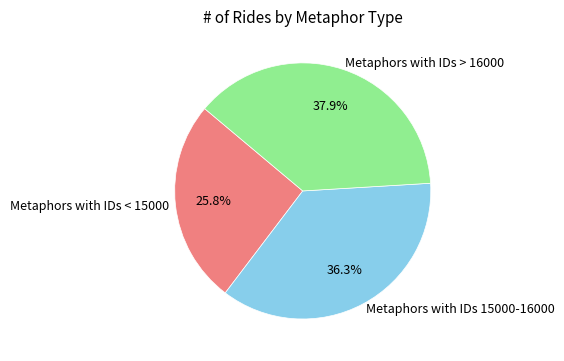

Rank the categories by value from lowest to highest.

Metaphors with IDs < 15000, Metaphors with IDs 15000-16000, Metaphors with IDs > 16000